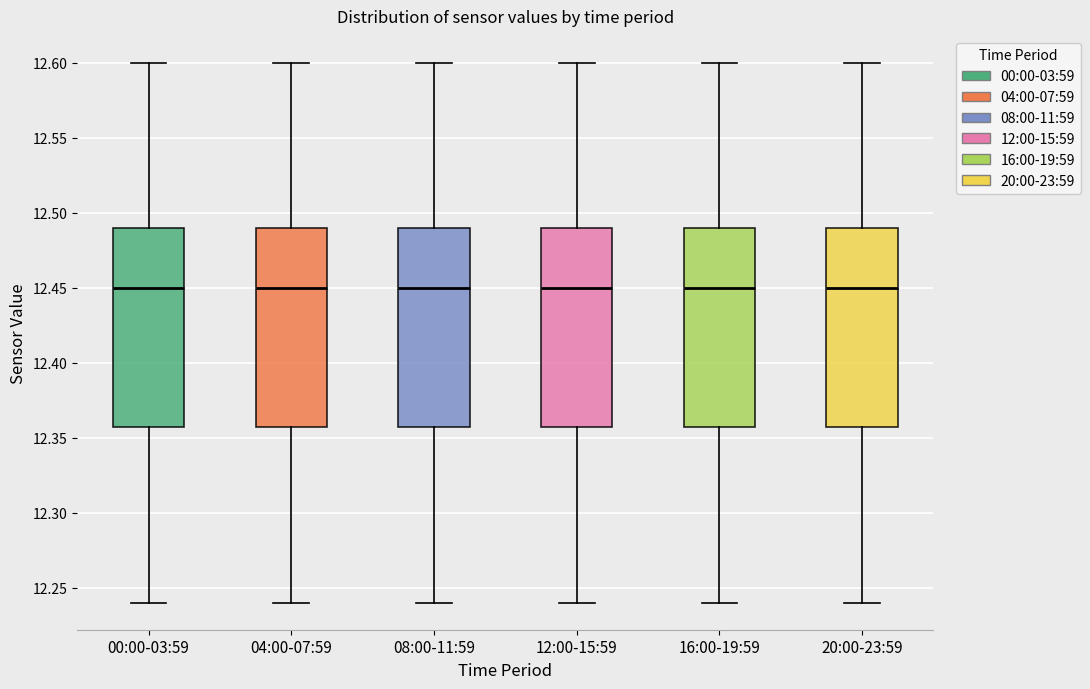

Reading left to right, read every box against the y-axis: the position of its median line, the range the box covers, and the ends of its whiskers. The values are not printed on the chart, so give them approximately, as read against the axis.

00:00-03:59: median 12.45, box 12.36 to 12.49, whiskers 12.24 to 12.60
04:00-07:59: median 12.45, box 12.36 to 12.49, whiskers 12.24 to 12.60
08:00-11:59: median 12.45, box 12.36 to 12.49, whiskers 12.24 to 12.60
12:00-15:59: median 12.45, box 12.36 to 12.49, whiskers 12.24 to 12.60
16:00-19:59: median 12.45, box 12.36 to 12.49, whiskers 12.24 to 12.60
20:00-23:59: median 12.45, box 12.36 to 12.49, whiskers 12.24 to 12.60